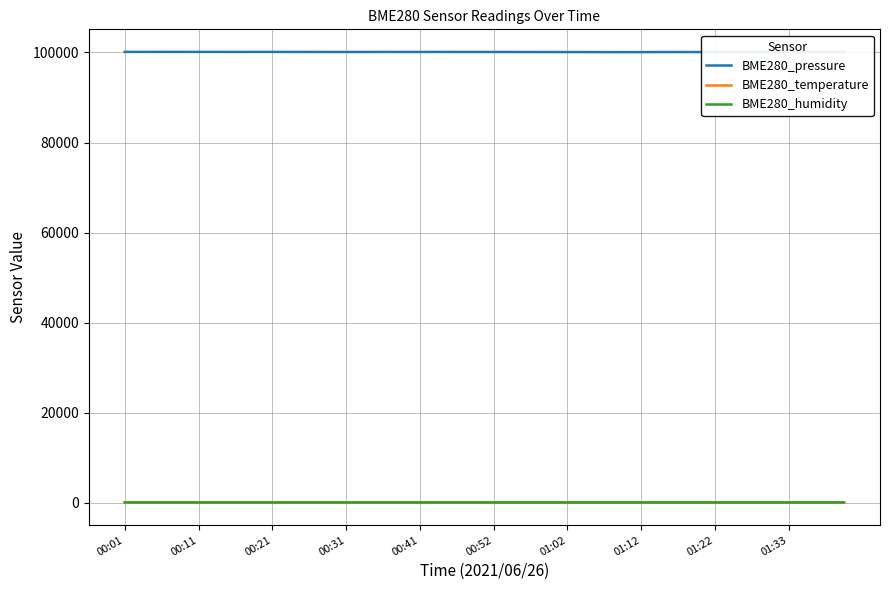

True or false: BME280_pressure and BME280_humidity intersect in this chart.

False